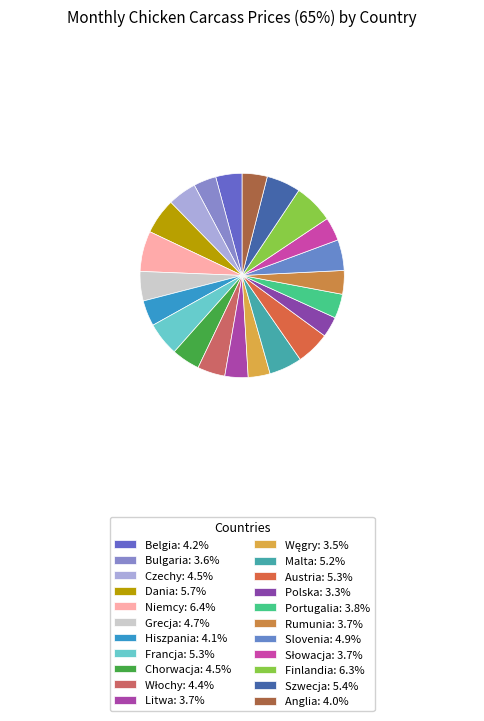

How many slices are in this pie chart?

22